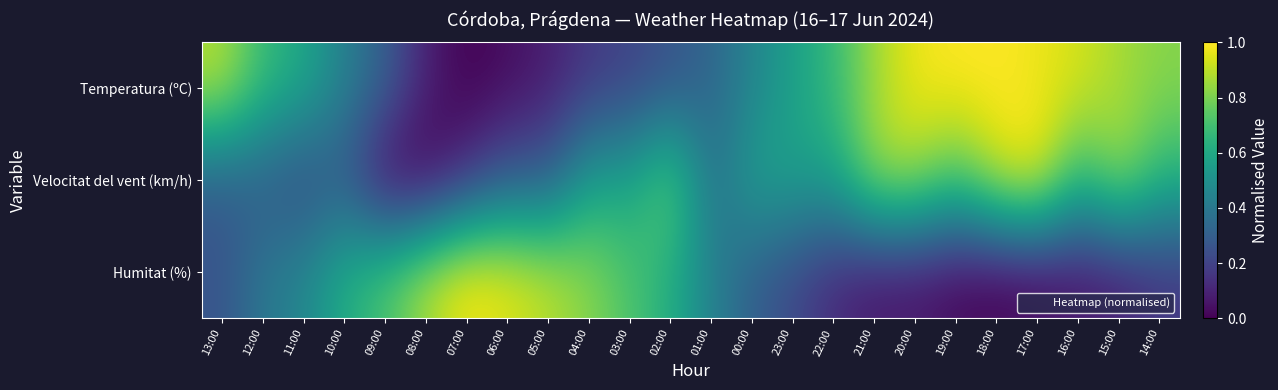

How many categories are shown in the chart?

24